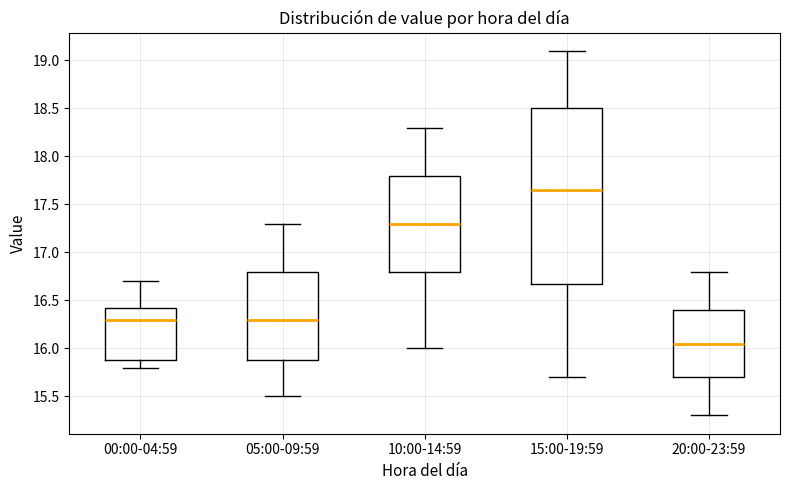

Comparing the boxes themselves (not the whiskers), which one is the tallest?

15:00-19:59